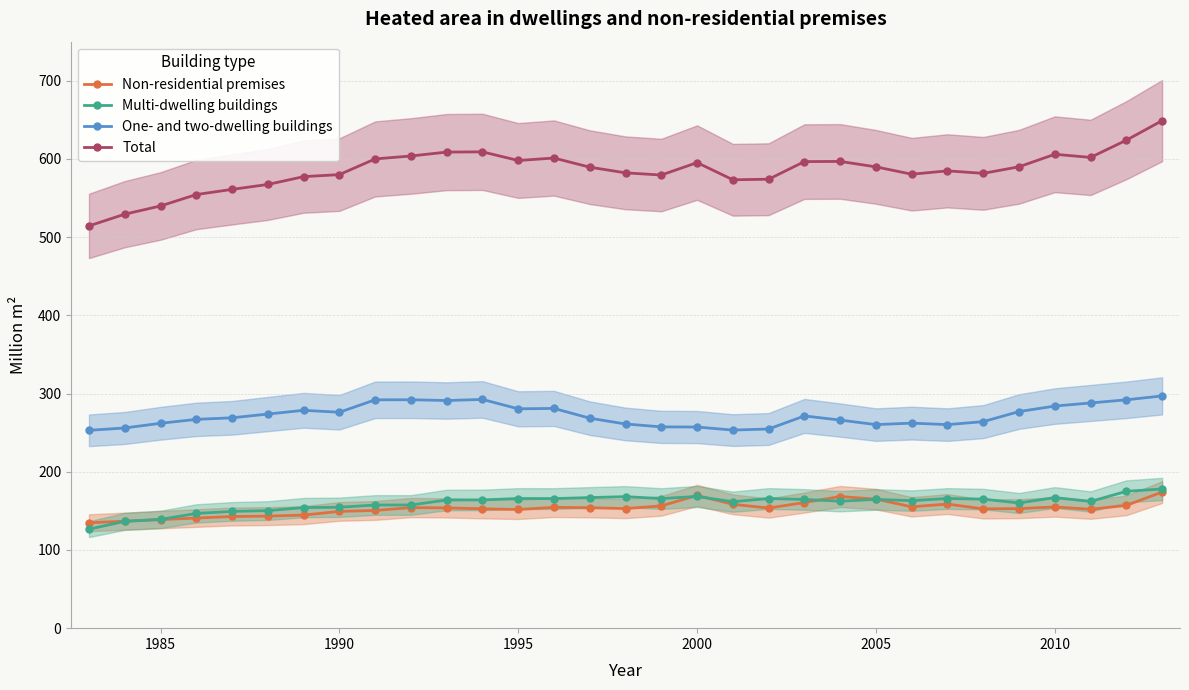

True or false: One- and two-dwelling buildings and Multi-dwelling buildings cross at least once.

False